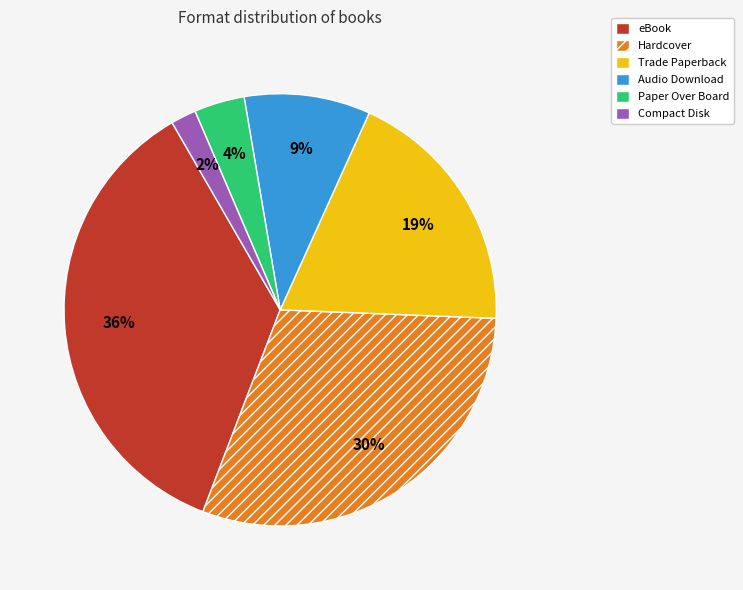

What is the ratio of the value at Trade Paperback to the value at eBook?

0.5